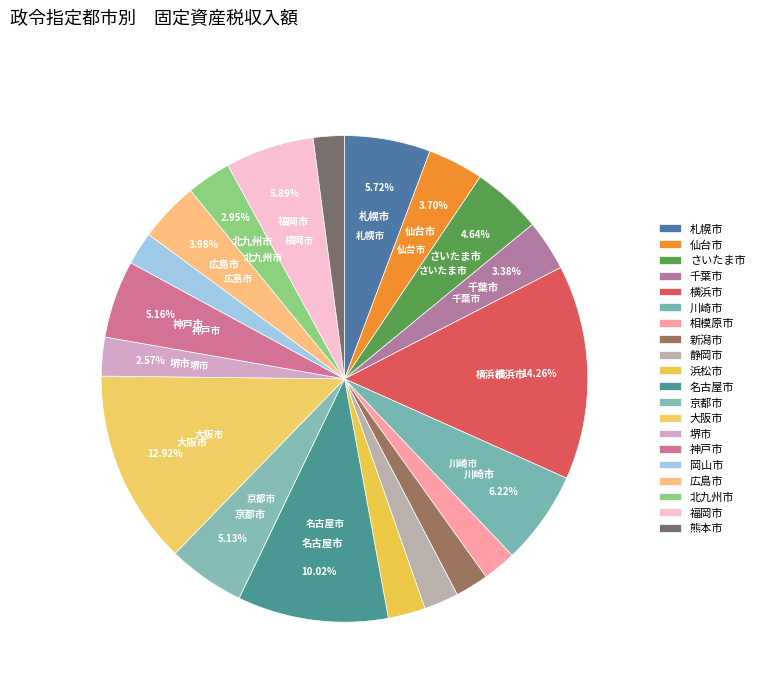

Does any single category account for the majority?

No